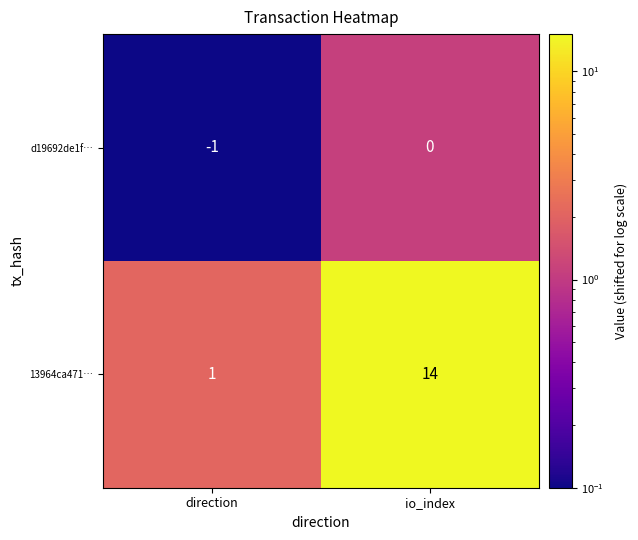

Where is 13964ca471… nearest to the value 7?

direction